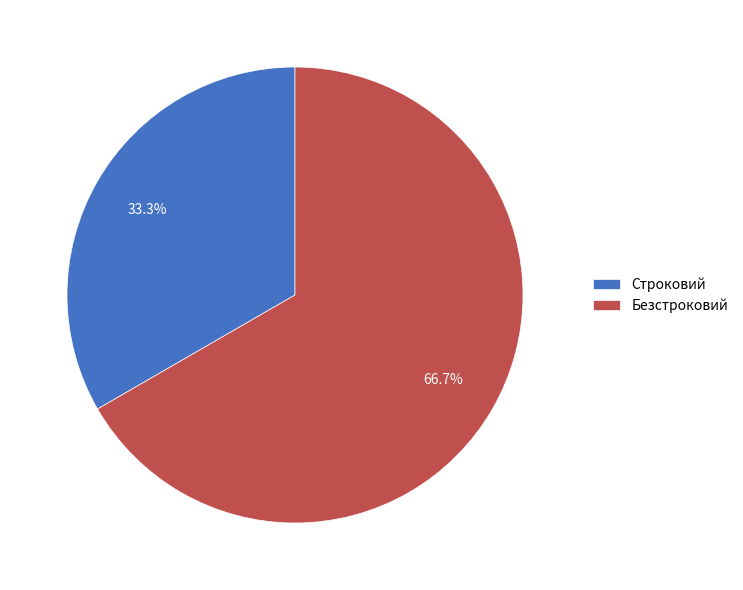

Rank the categories by value from highest to lowest.

Безстроковий, Строковий